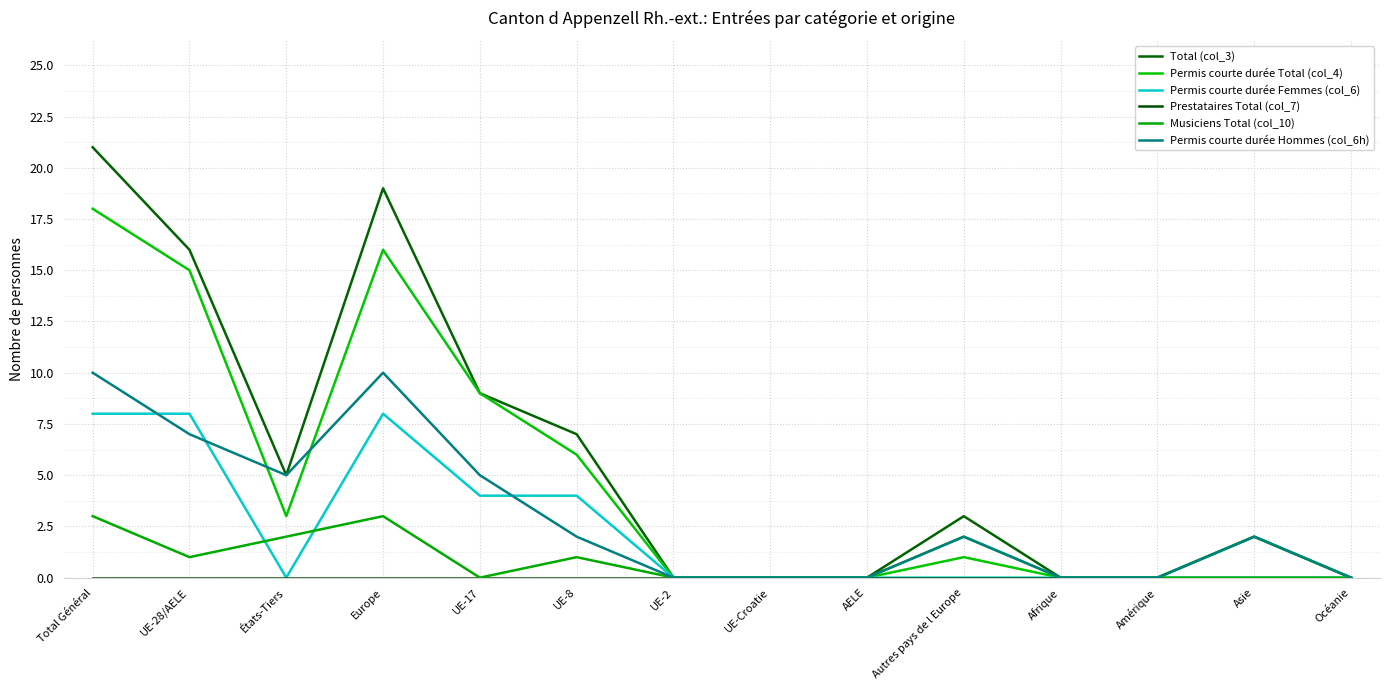

At which category is the sum across all series the highest?

Total Général